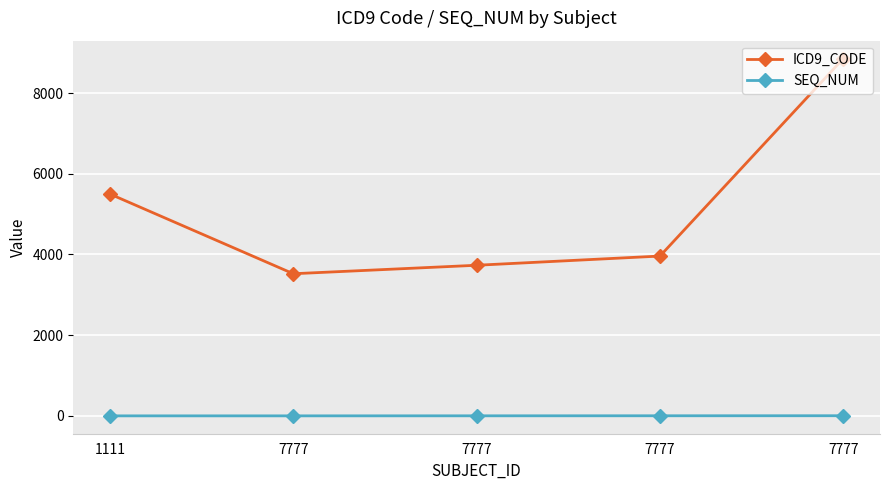

How many lines are shown in the chart?

2